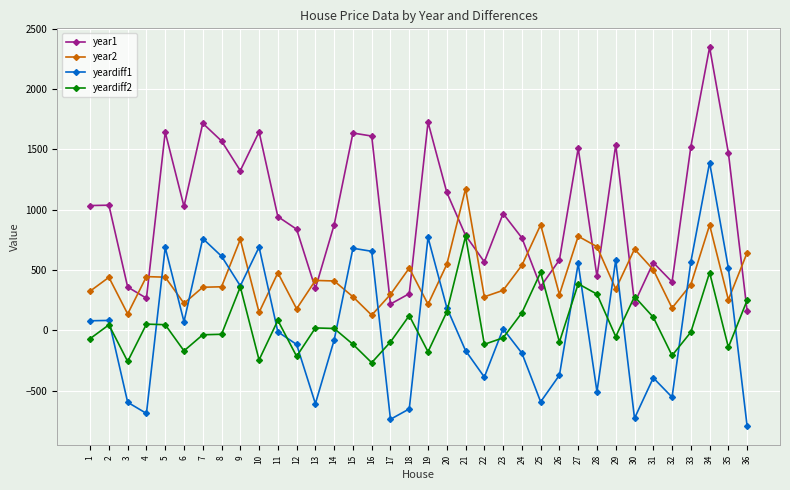

What is the value of the yeardiff2 point at the 27th from the left?

385.6